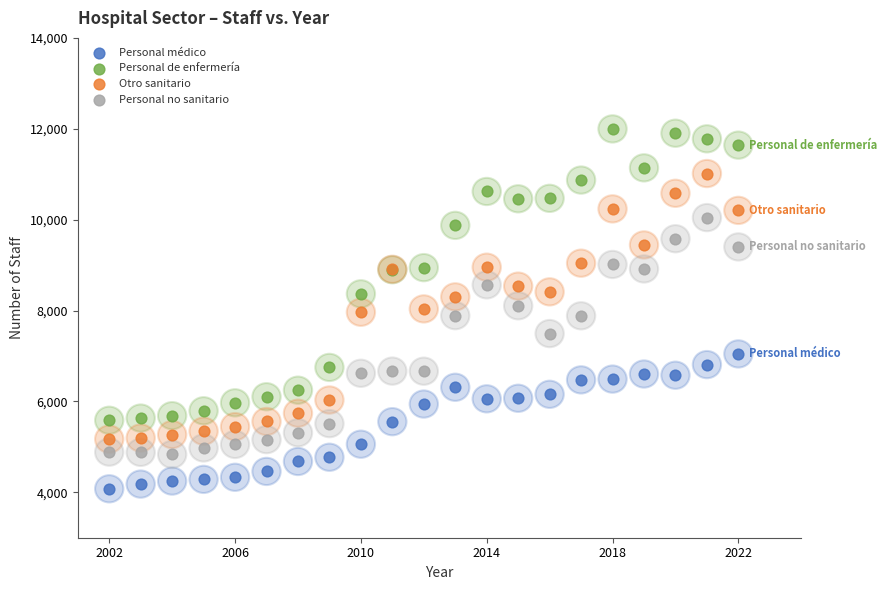

Which series contains the highest Y value?

Personal de enfermería